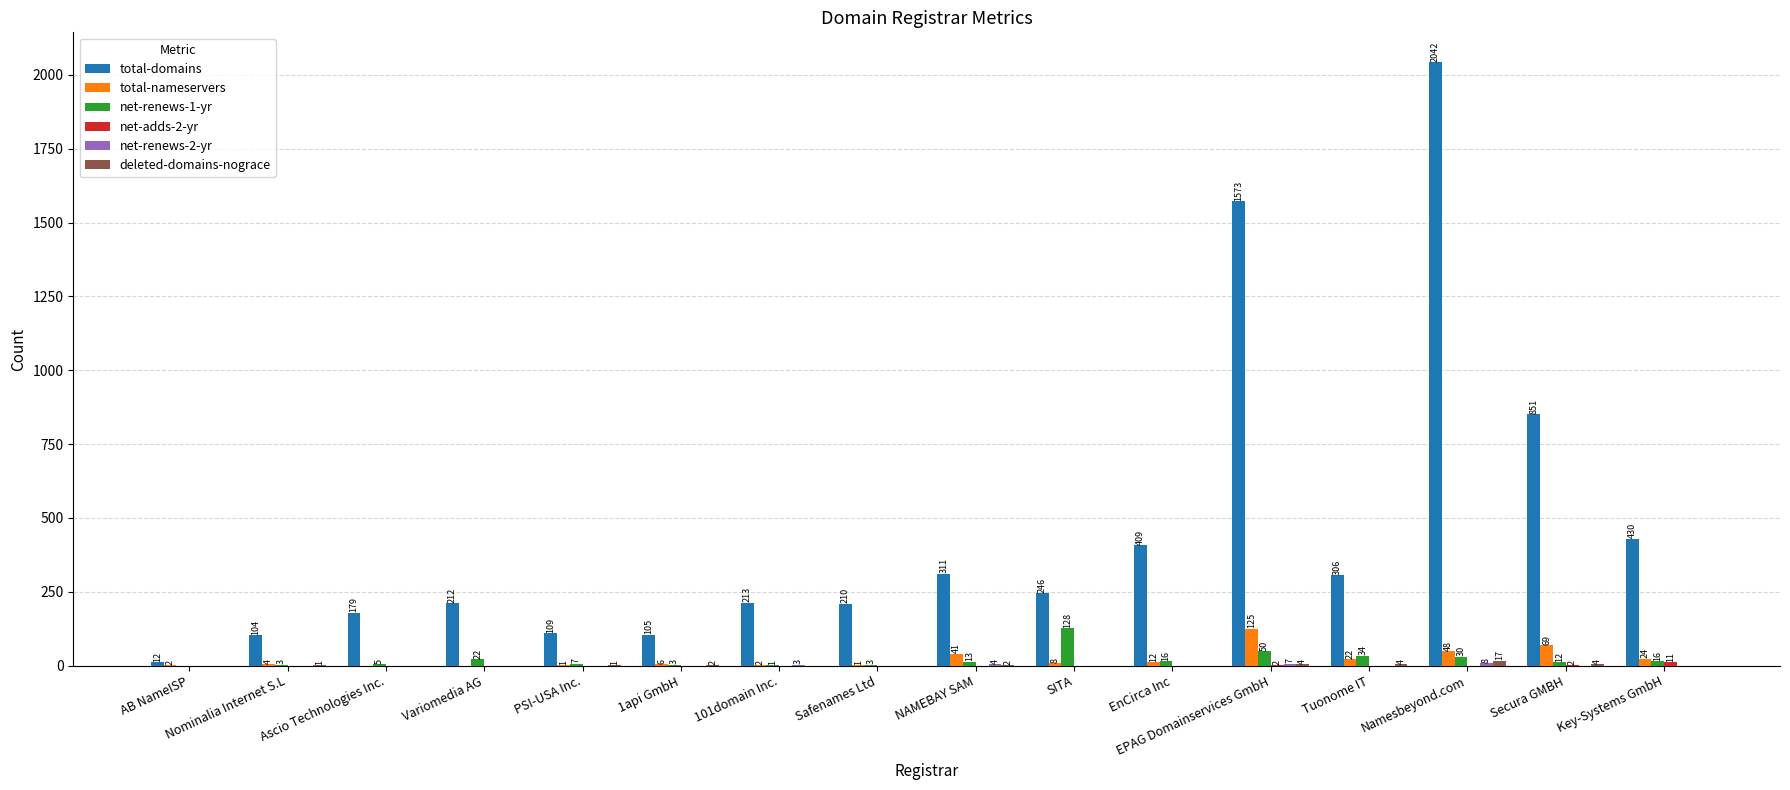

Which series changed the most between Ascio Technologies Inc. and Namesbeyond.com?

total-domains